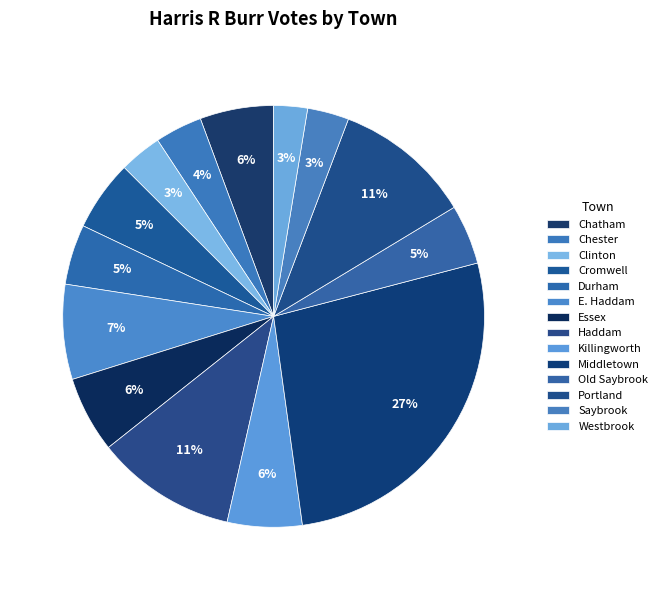

Count the number of slices in the pie.

14